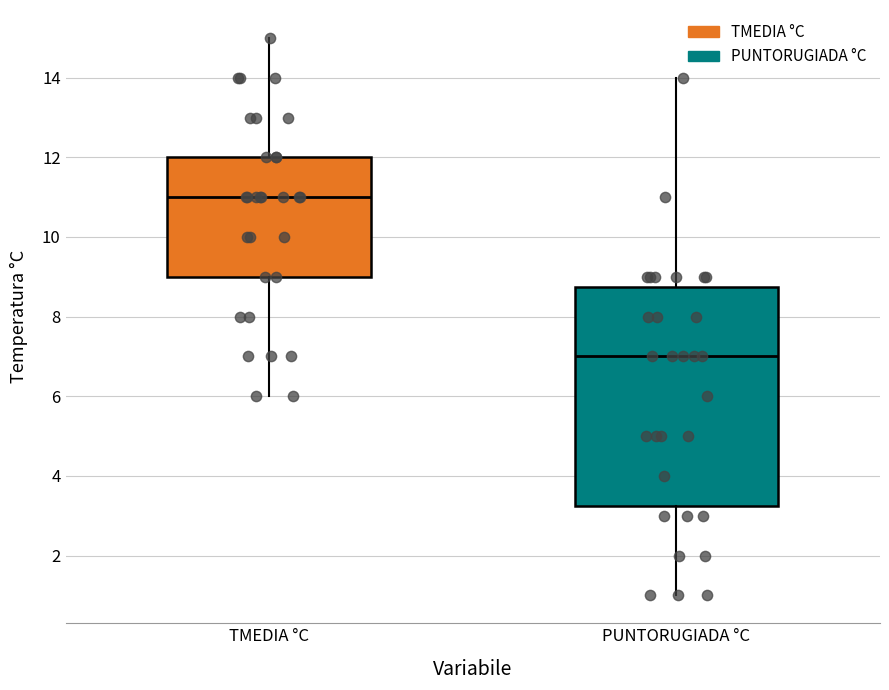

Comparing the boxes themselves (not the whiskers), which one is the tallest?

PUNTORUGIADA °C